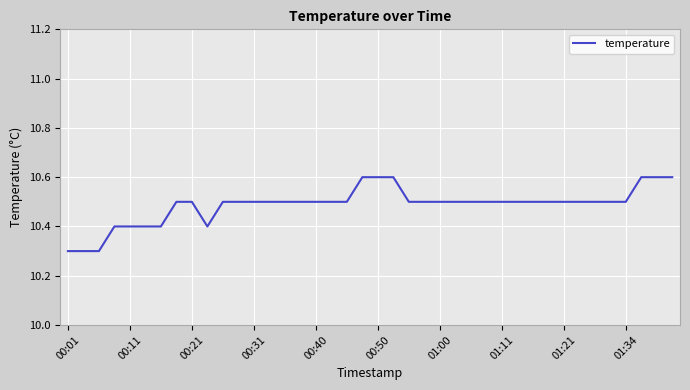

What is the minimum value shown in the chart?

10.3